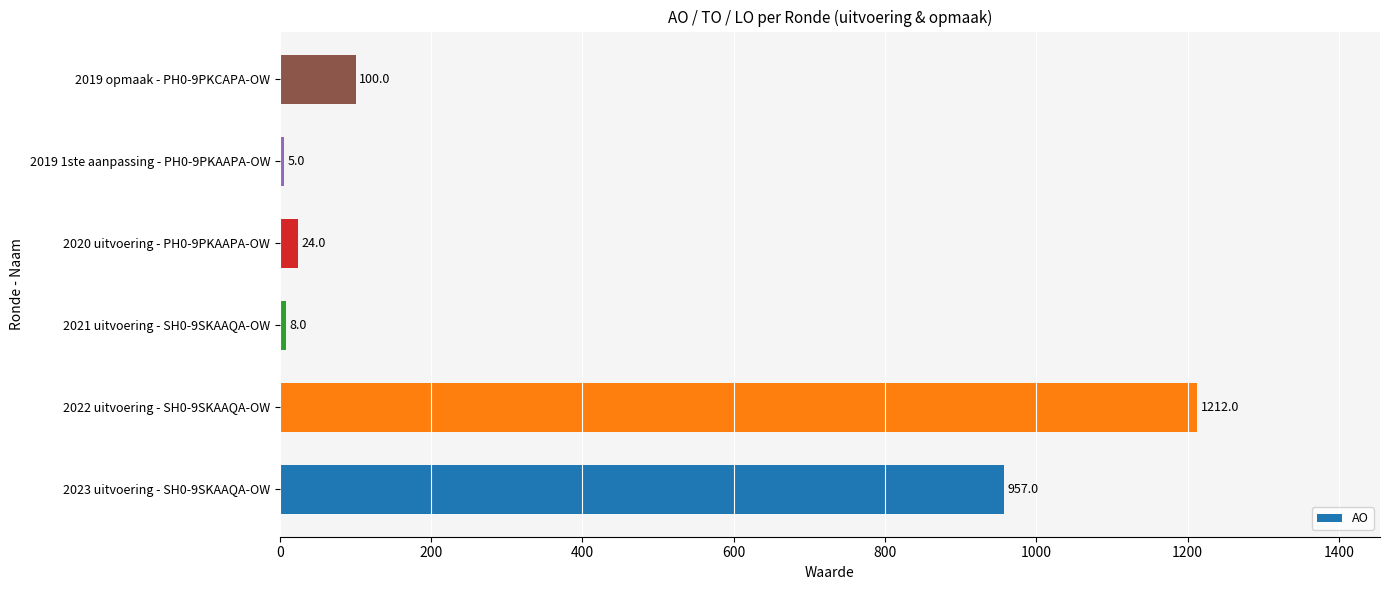

What is the difference between the second highest and second lowest values?

949